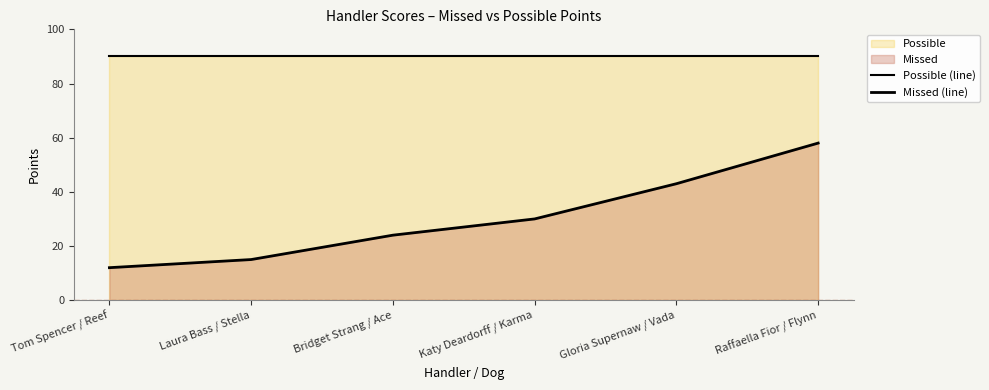

What is the value of the Possible (line) point at the 6th from the left?

90